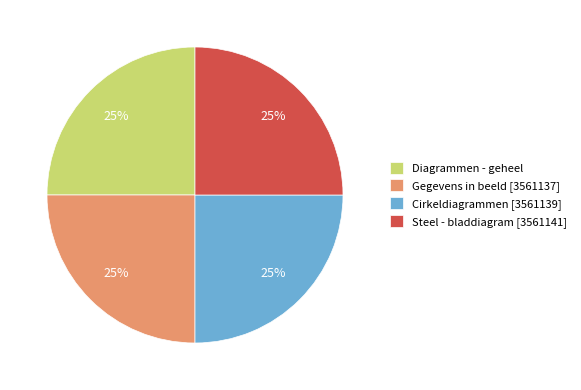

Count the number of slices in the pie.

4